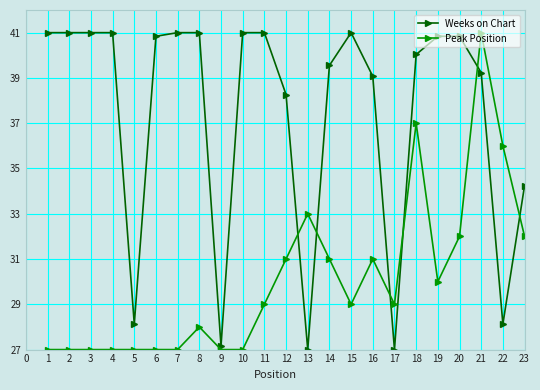

True or false: Peak Position and Weeks on Chart cross at least once.

True